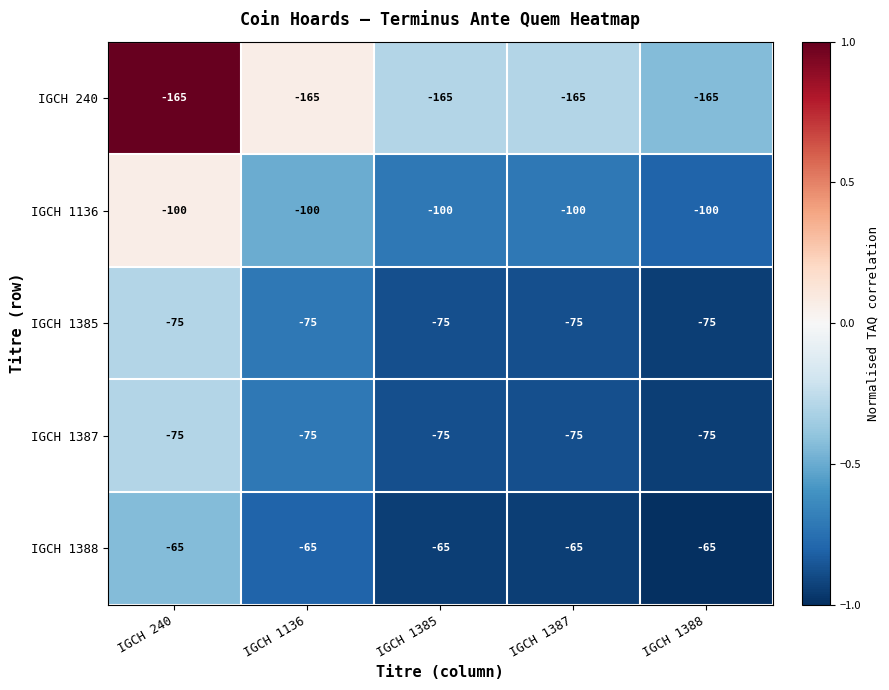

What is the average value of the IGCH 1385 series?

-75